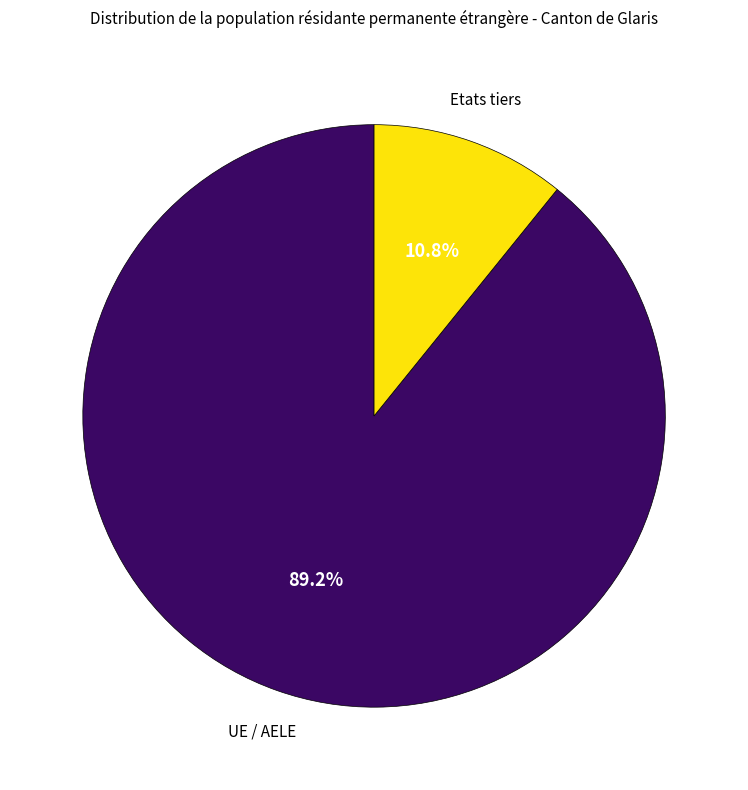

How much of the chart is everything except UE / AELE?

10.8%